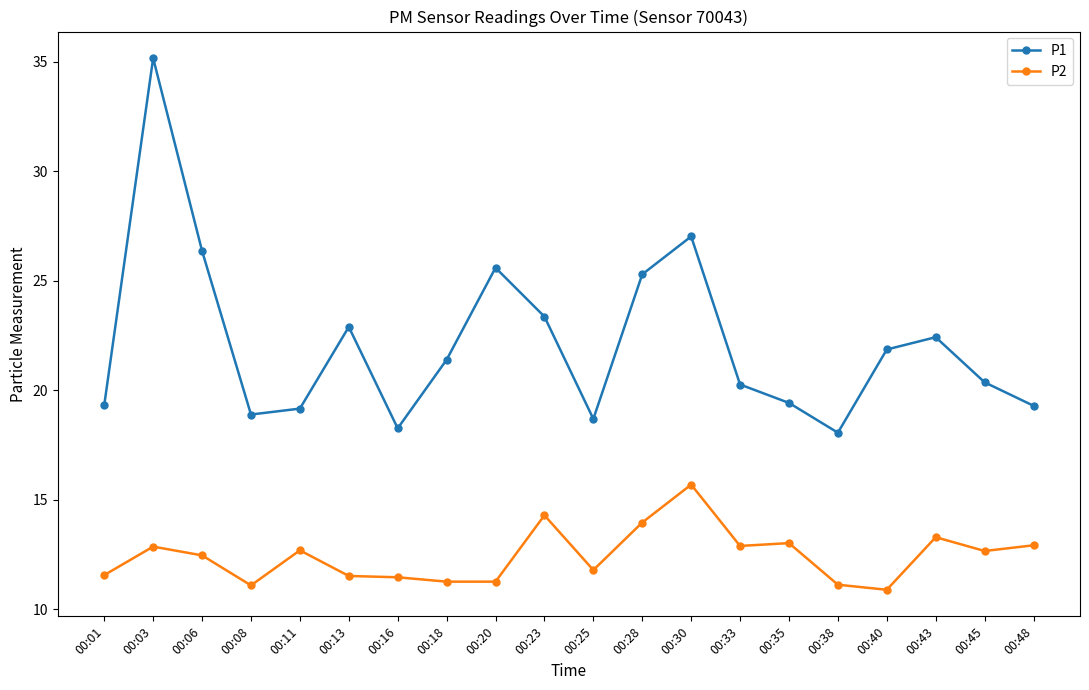

What is the difference between the P2 values at 00:13 and 00:35?

1.5